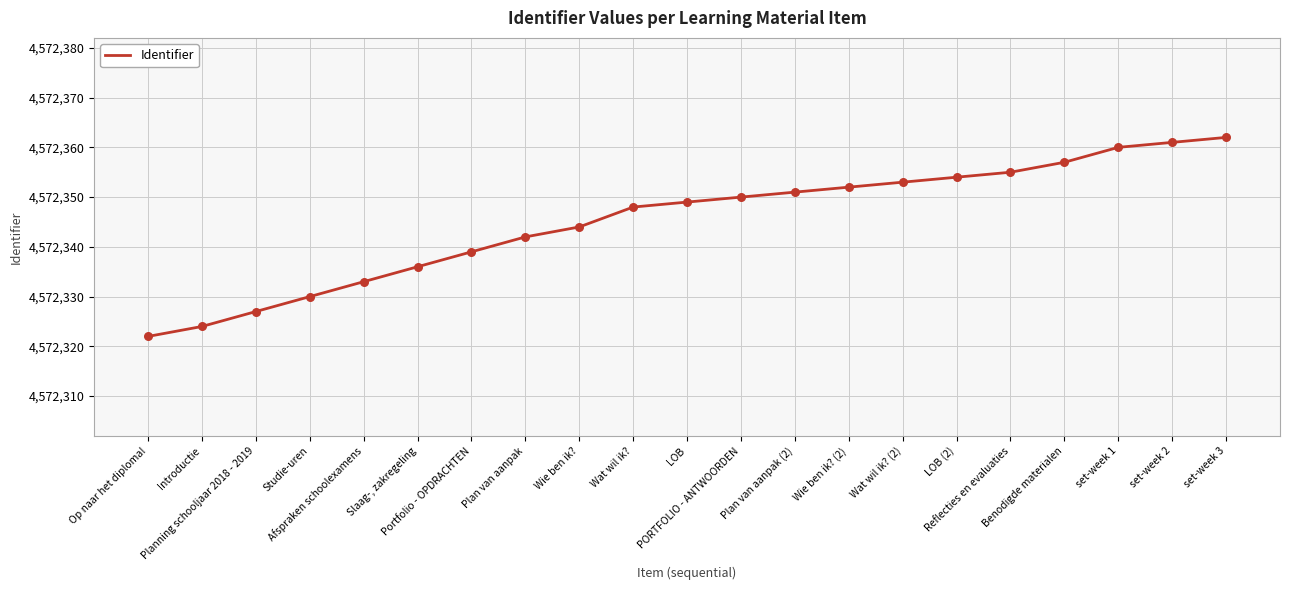

What is the change in value from Planning schooljaar 2018 - 2019 to PORTFOLIO - ANTWOORDEN?

+23